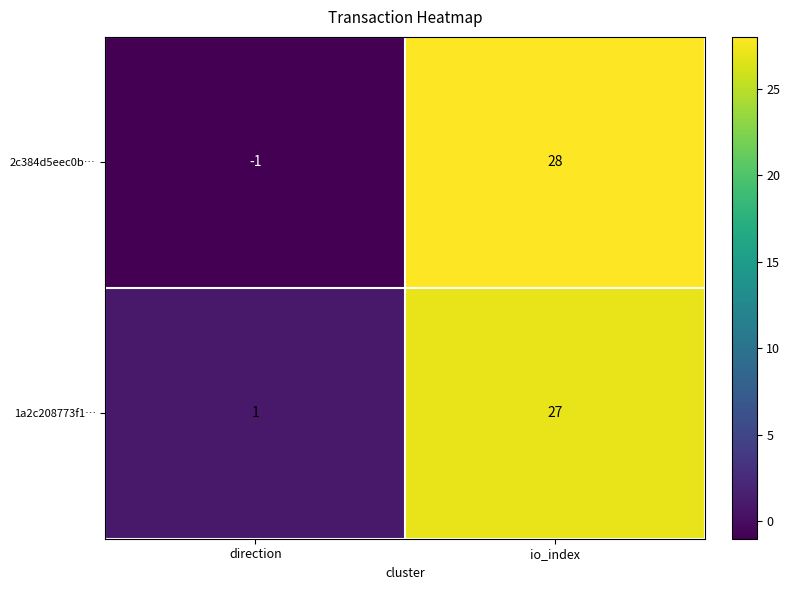

What is the maximum value shown in the chart?

28